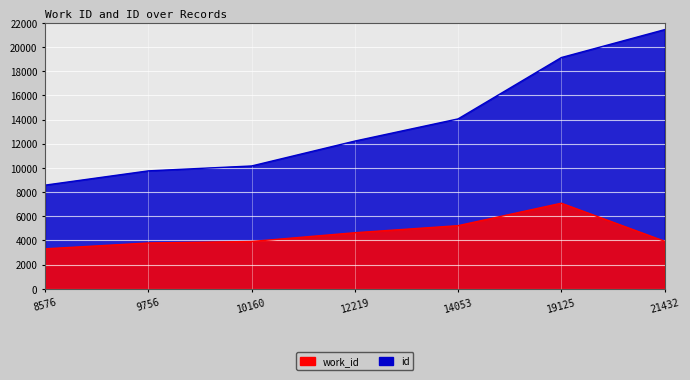

What is the value of the id point at the 4th from the left?

12219